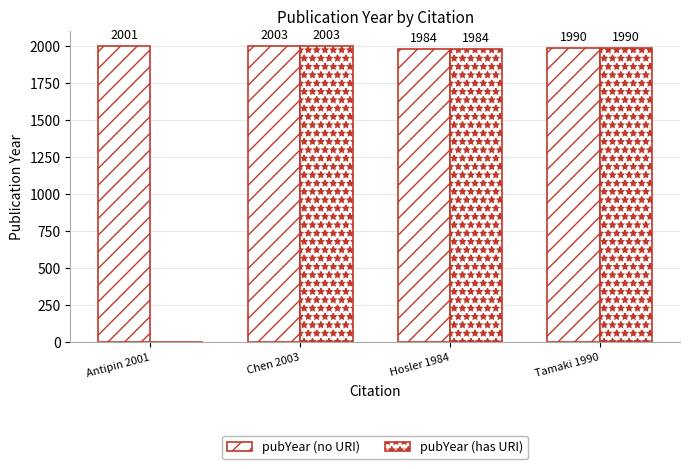

Reading left to right, transcribe all the data shown in this chart.

pubYear (no URI): 2001	2003	1984	1990
pubYear (has URI): 0	2003	1984	1990